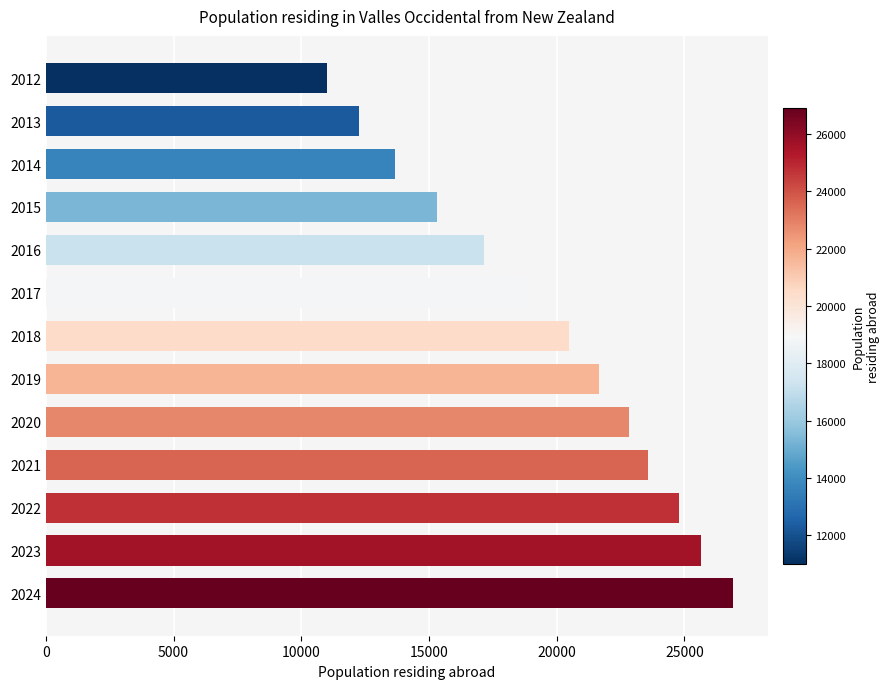

List the labels in order of value, largest first.

2024, 2023, 2022, 2021, 2020, 2019, 2018, 2017, 2016, 2015, 2014, 2013, 2012